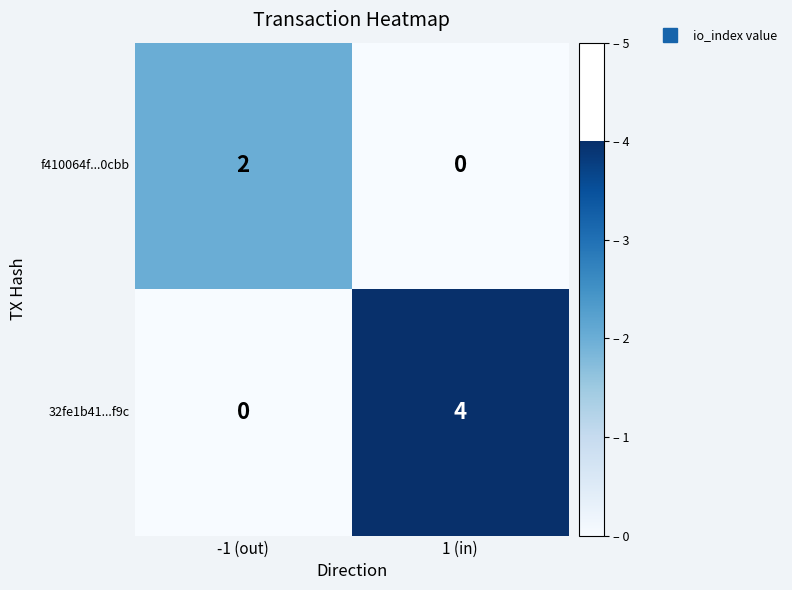

At which label is 32fe1b41...f9c closest to 2?

-1 (out)